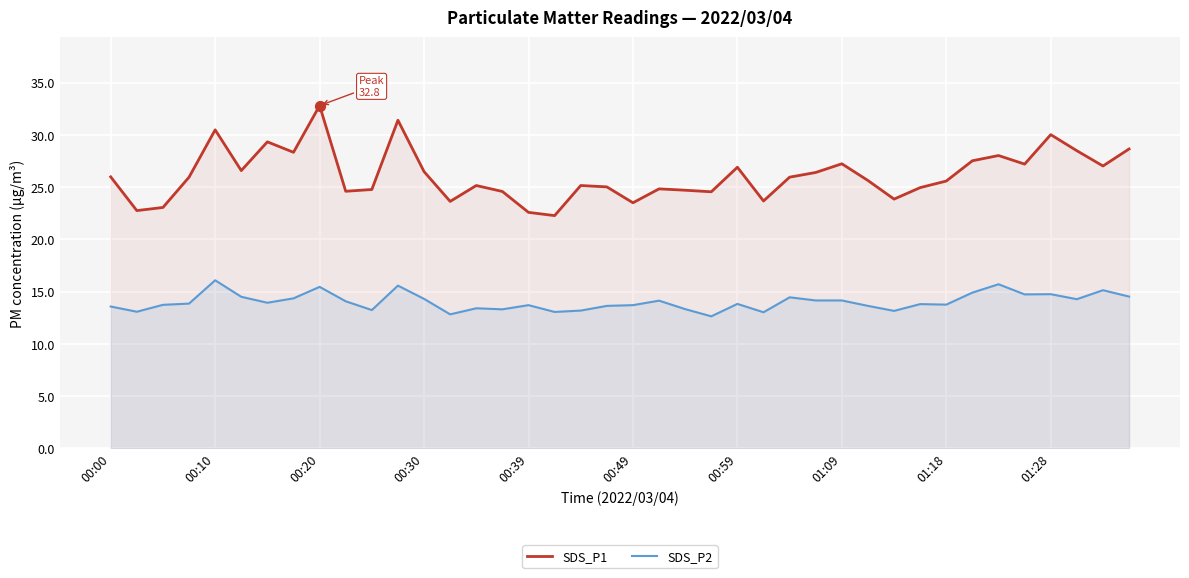

Which series has the largest total across all categories?

SDS_P1